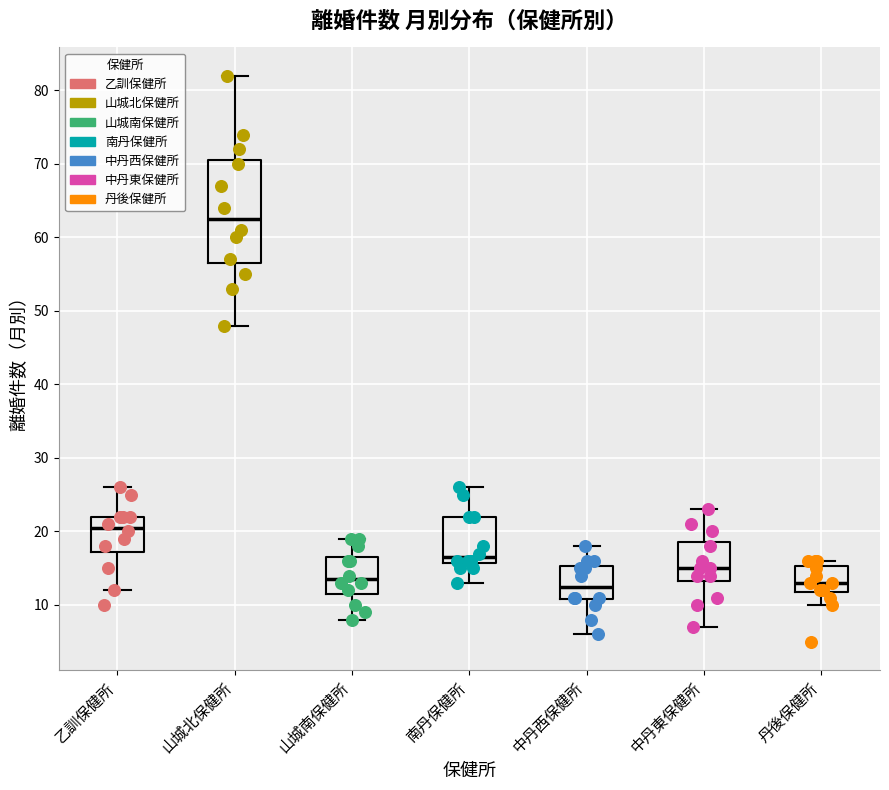

Where is the upper edge of the box for 乙訓保健所 on the y-axis? The values are not printed on the chart, so give them approximately, as read against the axis.

22